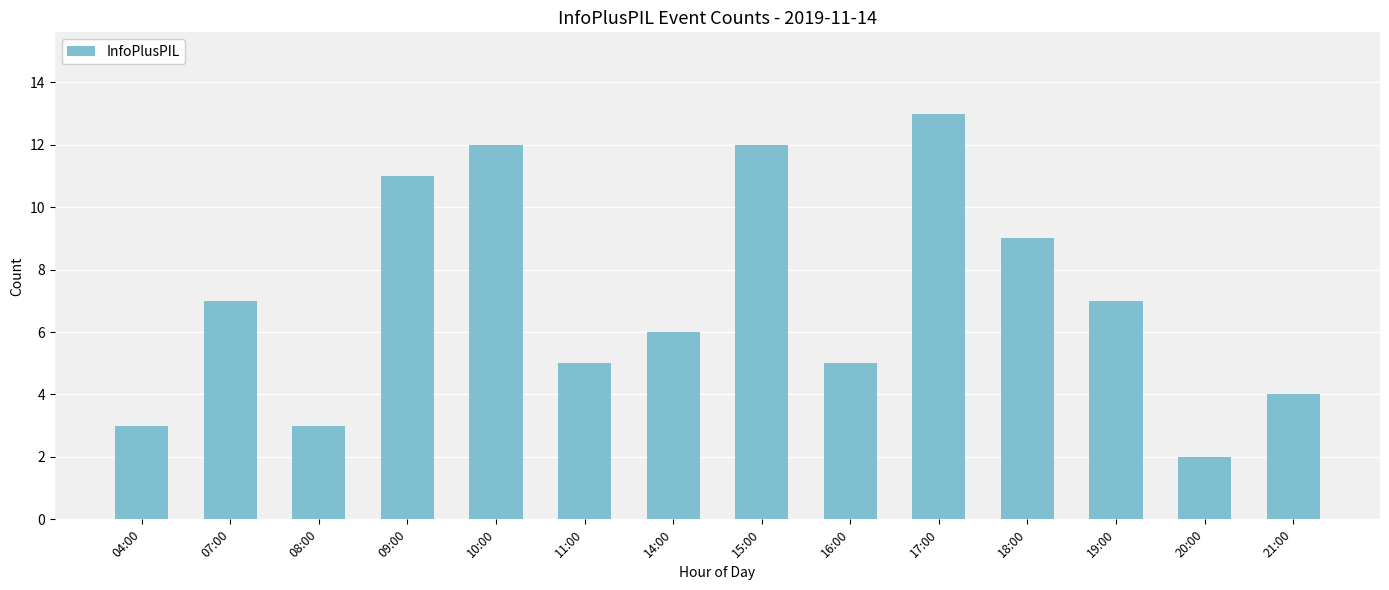

What is the label of the 8th bar from the left?

15:00